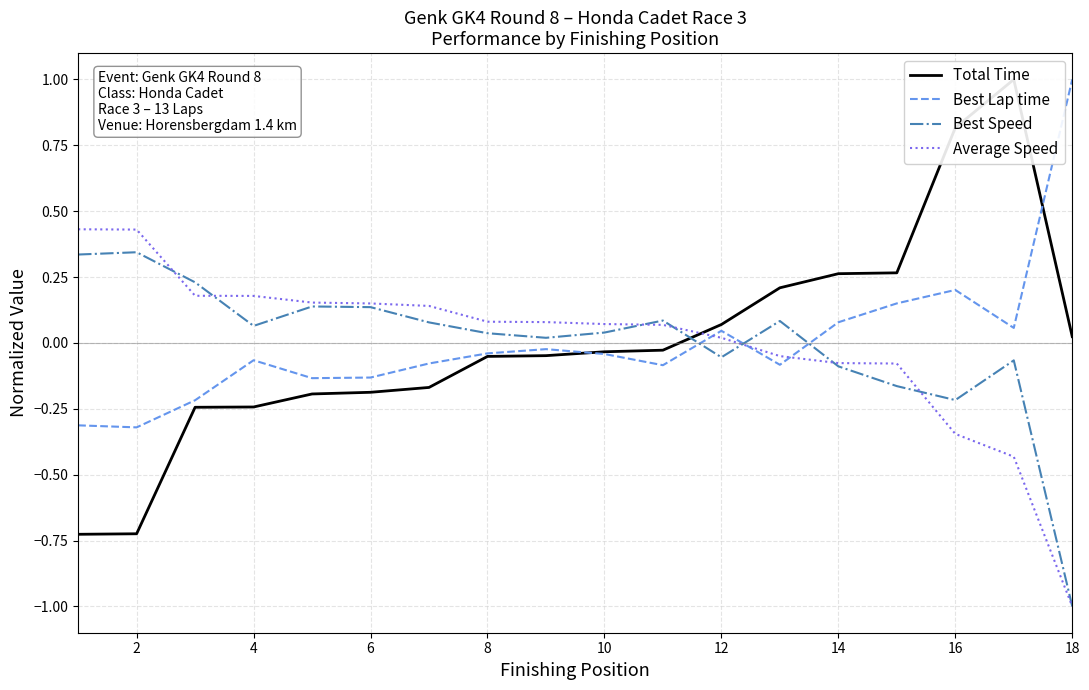

At which label does Average Speed reach its minimum?

18